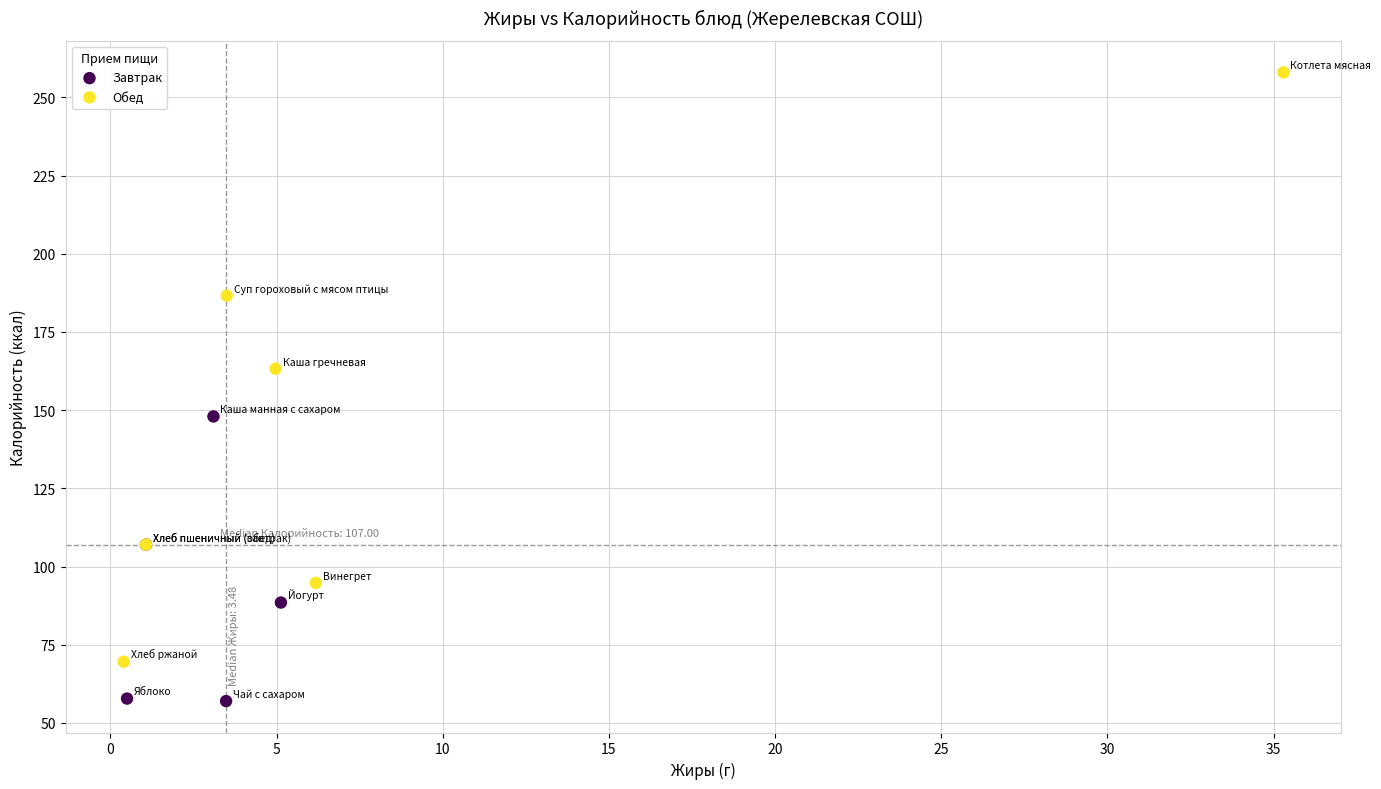

Which series has the widest spread of Y values?

Обед